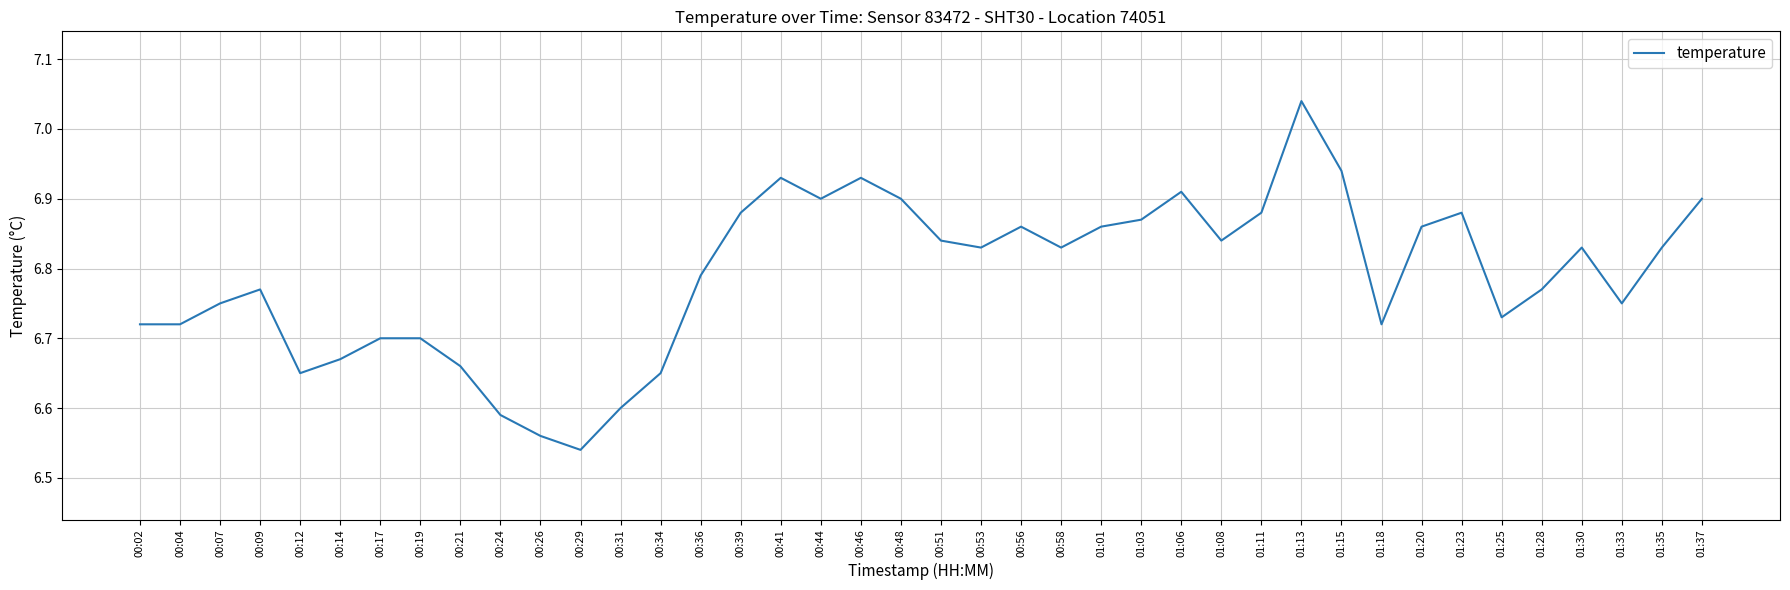

What is the ratio of the value at 01:18 to the value at 01:37?

1.0